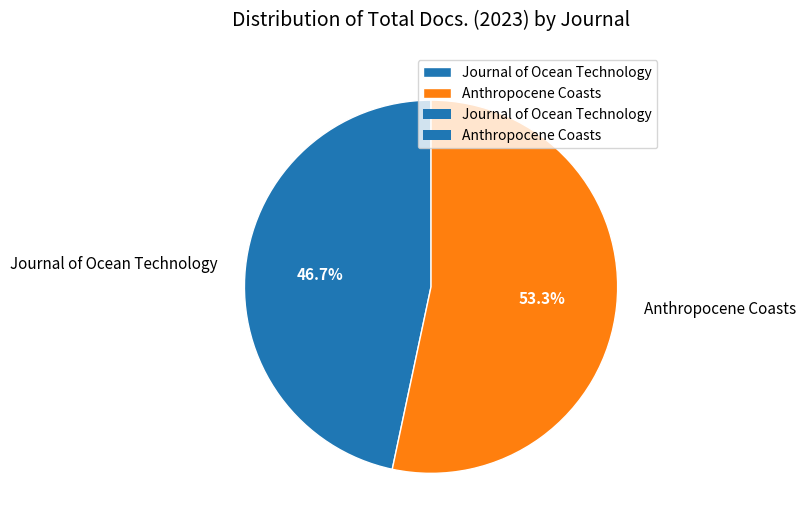

What percentage is the Journal of Ocean Technology slice, to the nearest percent?

47%